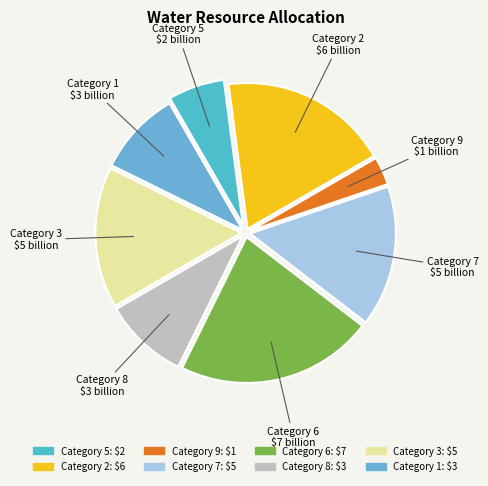

How many slices are in this pie chart?

8